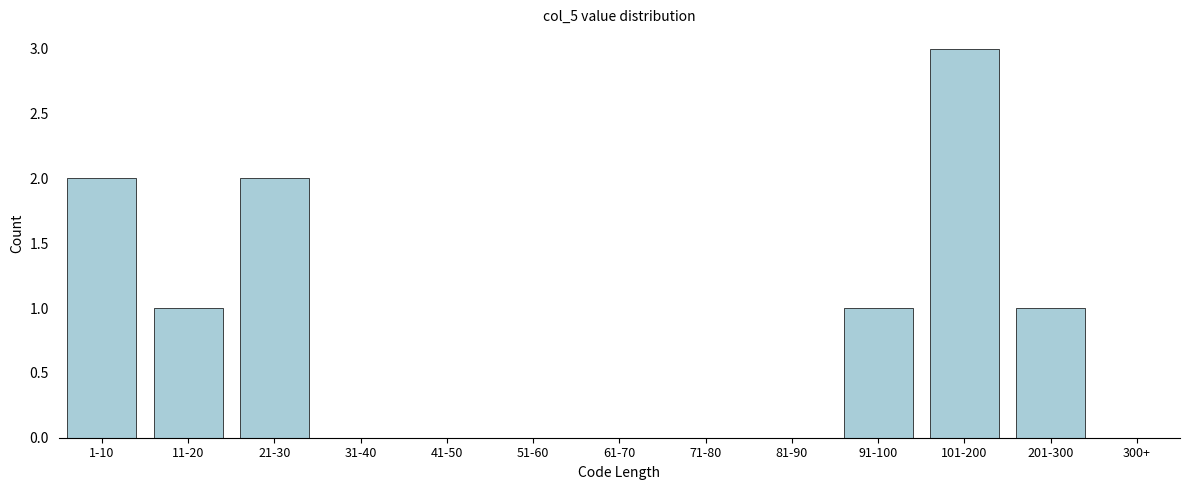

Reading left to right, list all the values displayed in this chart.

1-10=2	11-20=1	21-30=2	31-40=0	41-50=0	51-60=0	61-70=0	71-80=0	81-90=0	91-100=1	101-200=3	201-300=1	300+=0